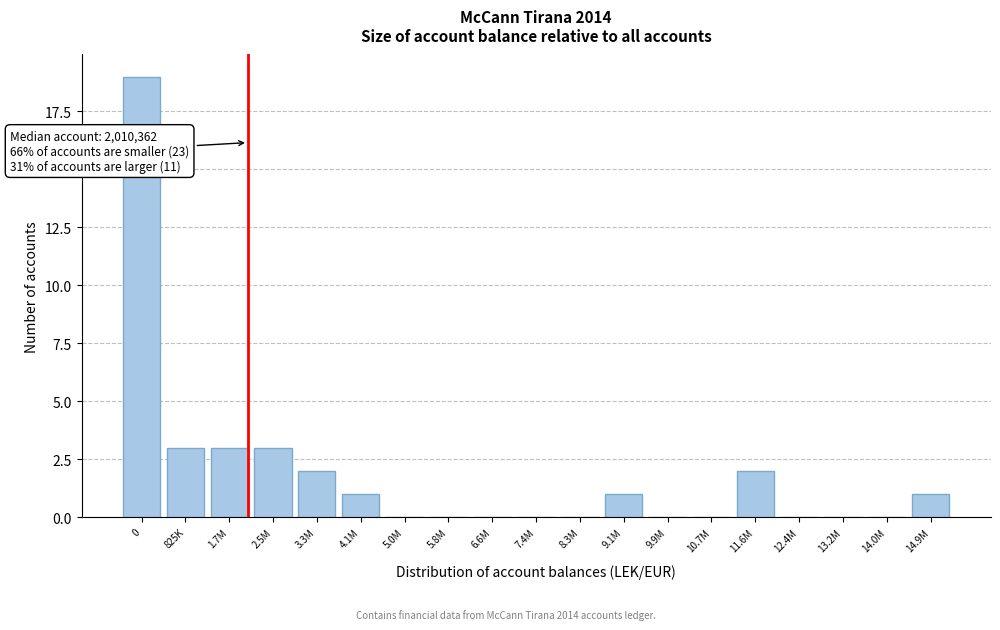

Reading left to right, list all the values displayed in this chart.

0=19	825K=3	1.7M=3	2.5M=3	3.3M=2	4.1M=1	5.0M=0	5.8M=0	6.6M=0	7.4M=0	8.3M=0	9.1M=1	9.9M=0	10.7M=0	11.6M=2	12.4M=0	13.2M=0	14.0M=0	14.9M=1